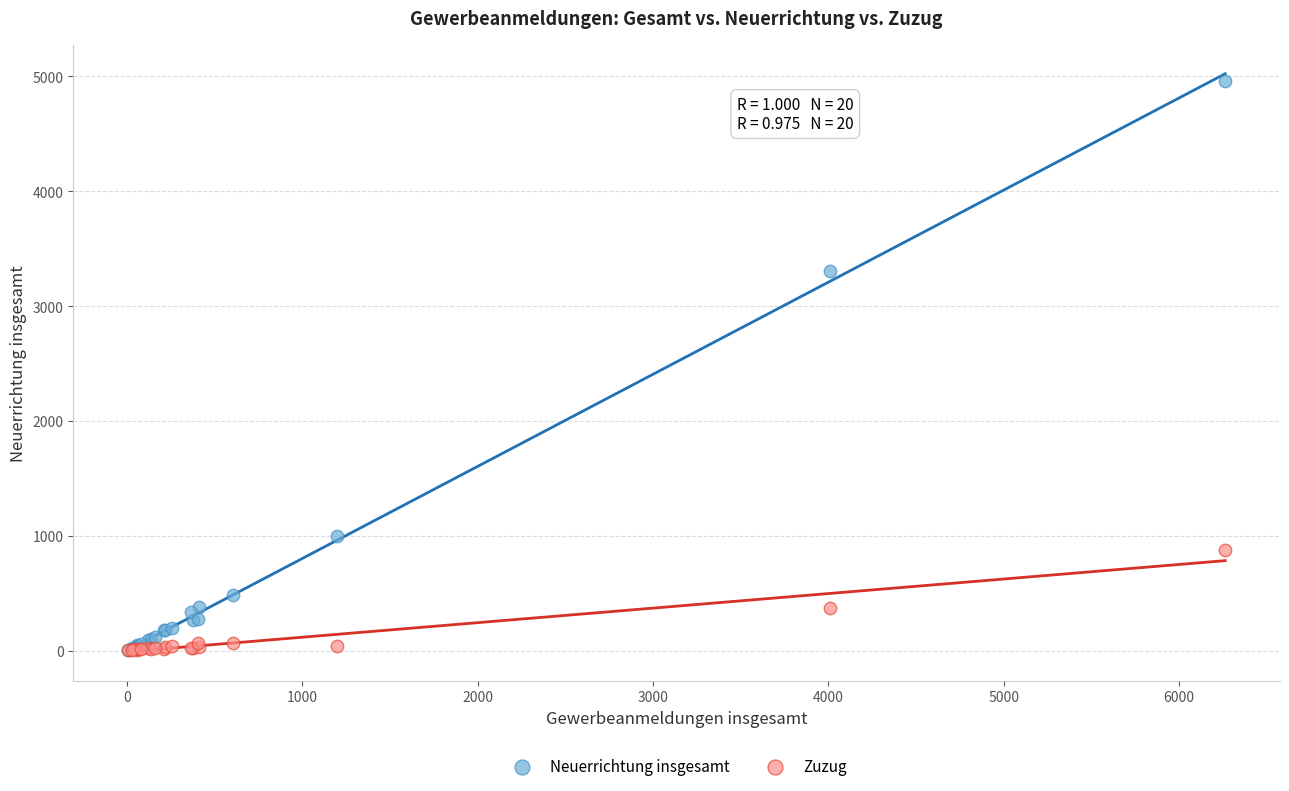

Across all series, what Y value is closest to 2481?

3304